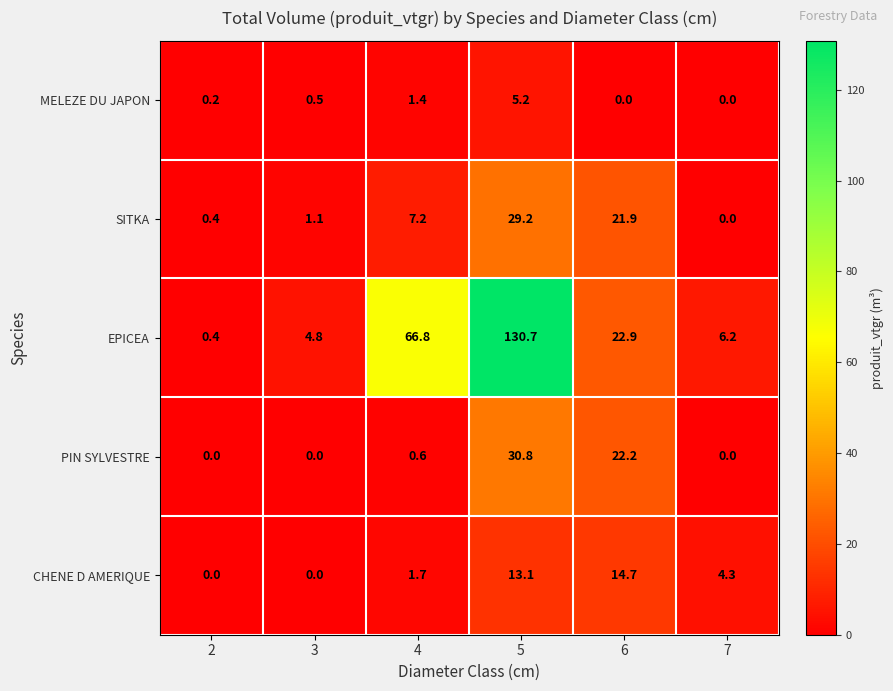

Reading left to right, what are all the values shown in this chart?

MELEZE DU JAPON: 0.2	0.5	1.4	5.2	0.0	0.0
SITKA: 0.4	1.1	7.2	29.2	21.9	0.0
EPICEA: 0.4	4.8	66.8	130.7	22.9	6.2
PIN SYLVESTRE: 0.0	0.0	0.6	30.8	22.2	0.0
CHENE D AMERIQUE: 0.0	0.0	1.7	13.1	14.7	4.3